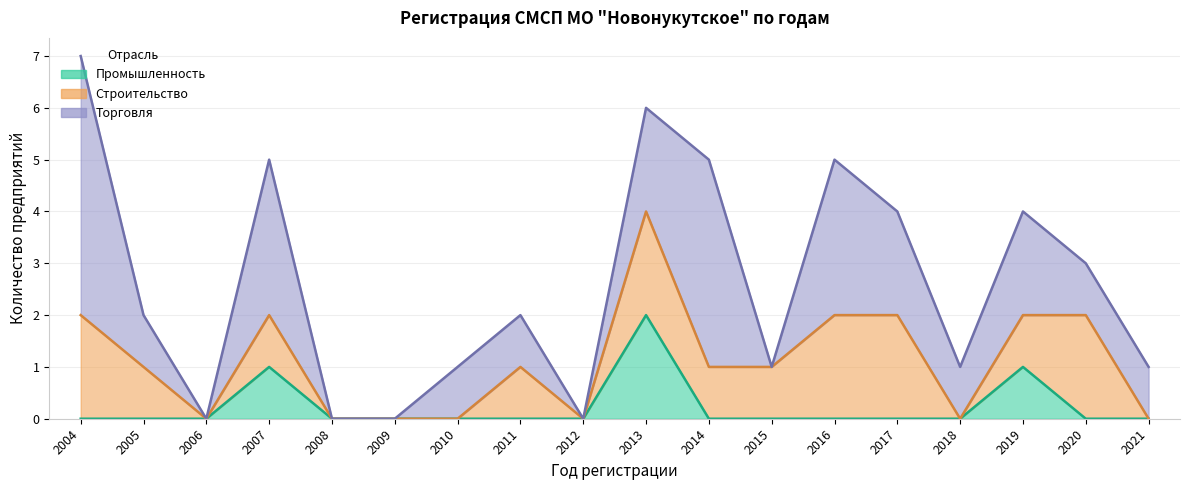

What is the sum of all Промышленность values?

4